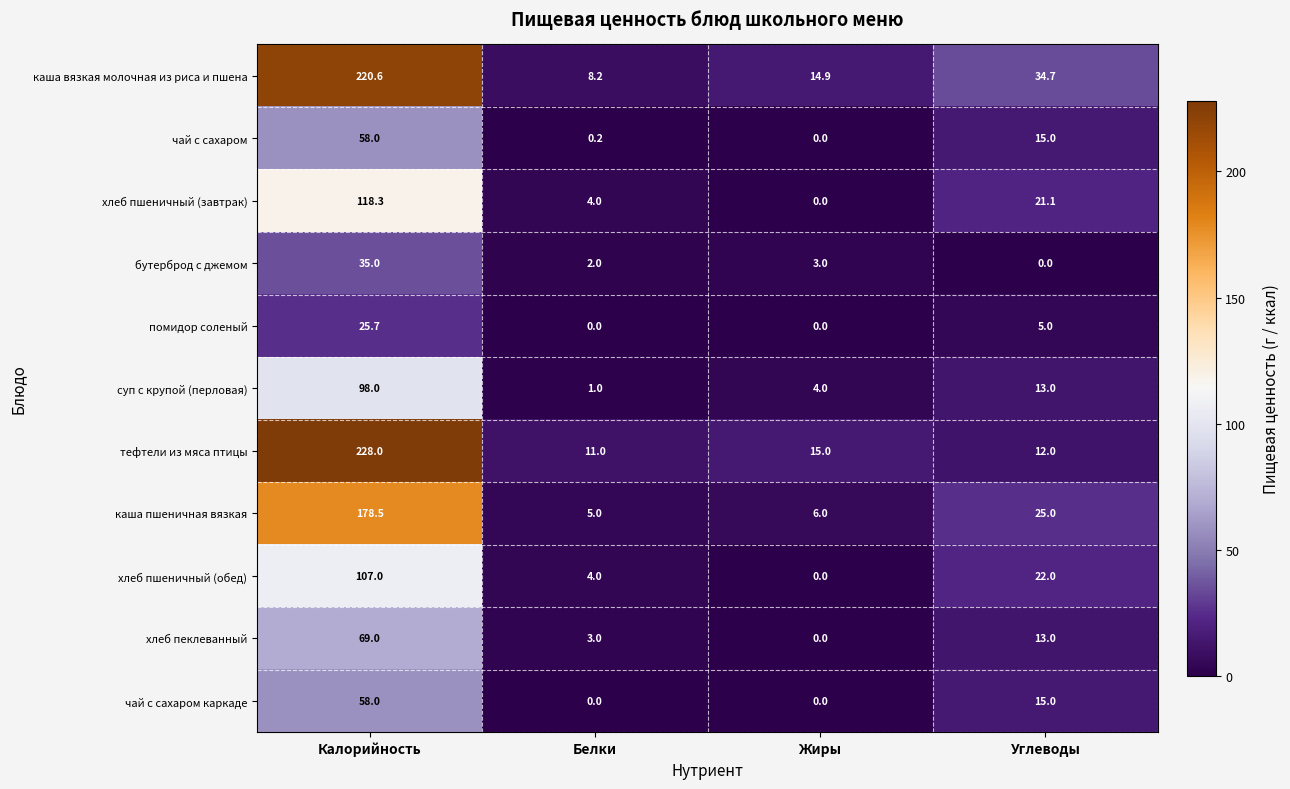

How many categories are shown in the chart?

4